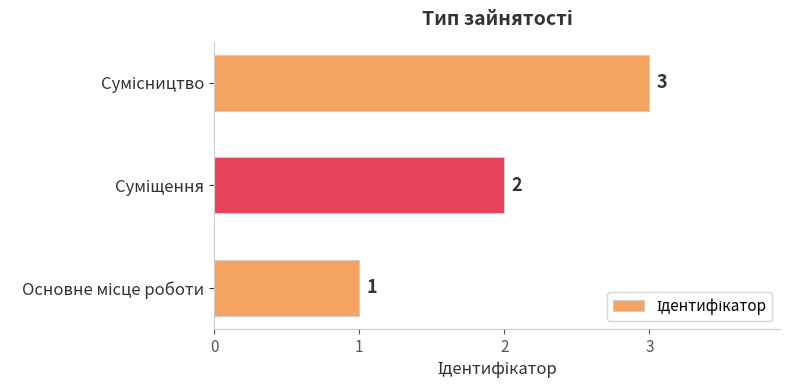

Count the number of data series in this chart.

1